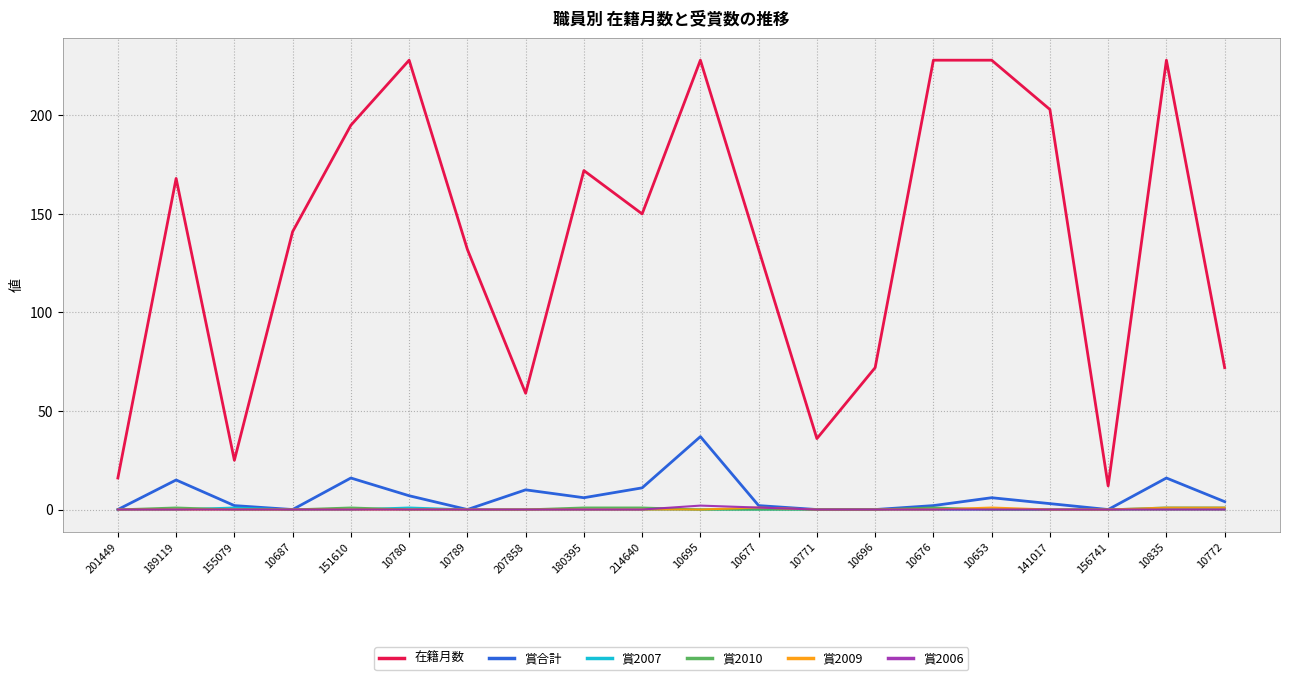

At how many categories does at least one series exceed 190?

7